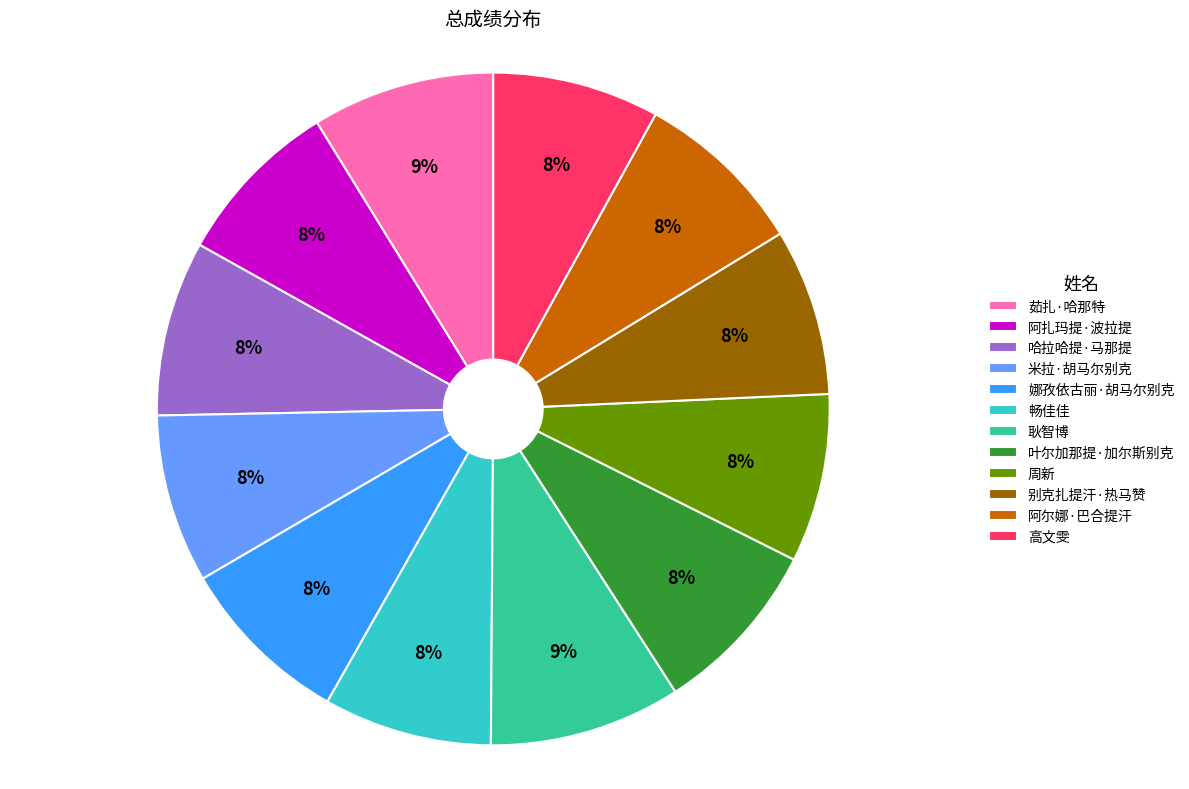

Do 周新 and 娜孜依古丽·胡马尔别克 together represent more than half of the pie?

No